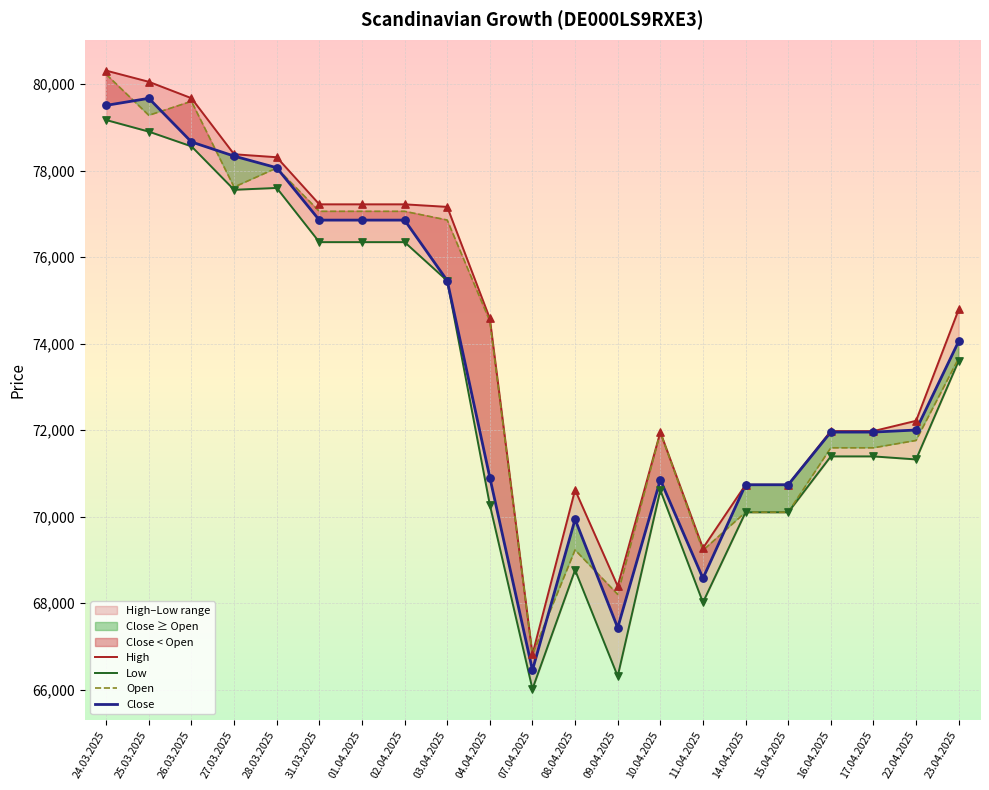

Is the value of Open at 23.04.2025 greater than the value of Low at 31.03.2025?

No